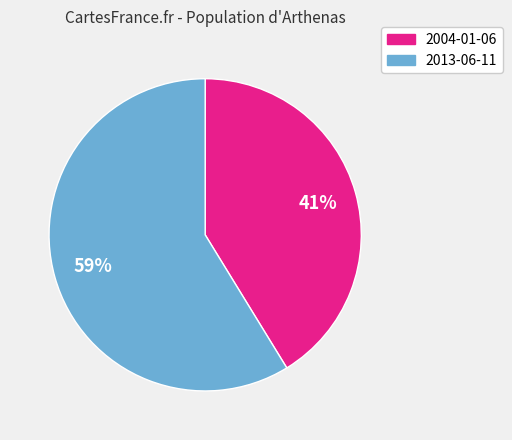

What is the majority slice?

2013-06-11